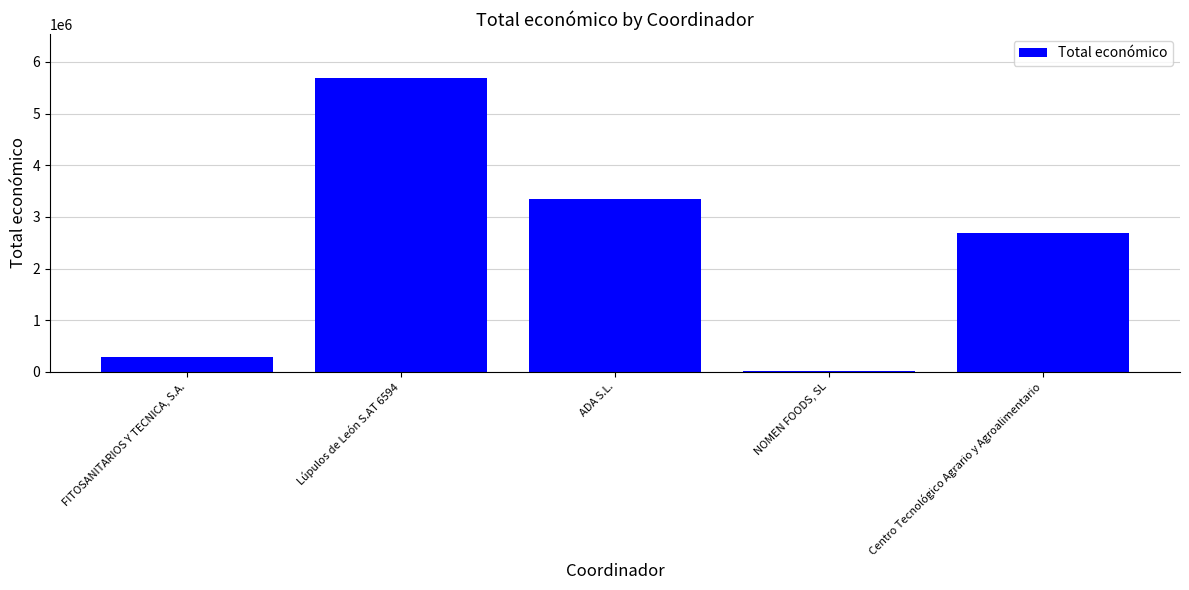

Is it true that the value at Lúpulos de León S.AT 6594 is 2187643?

False